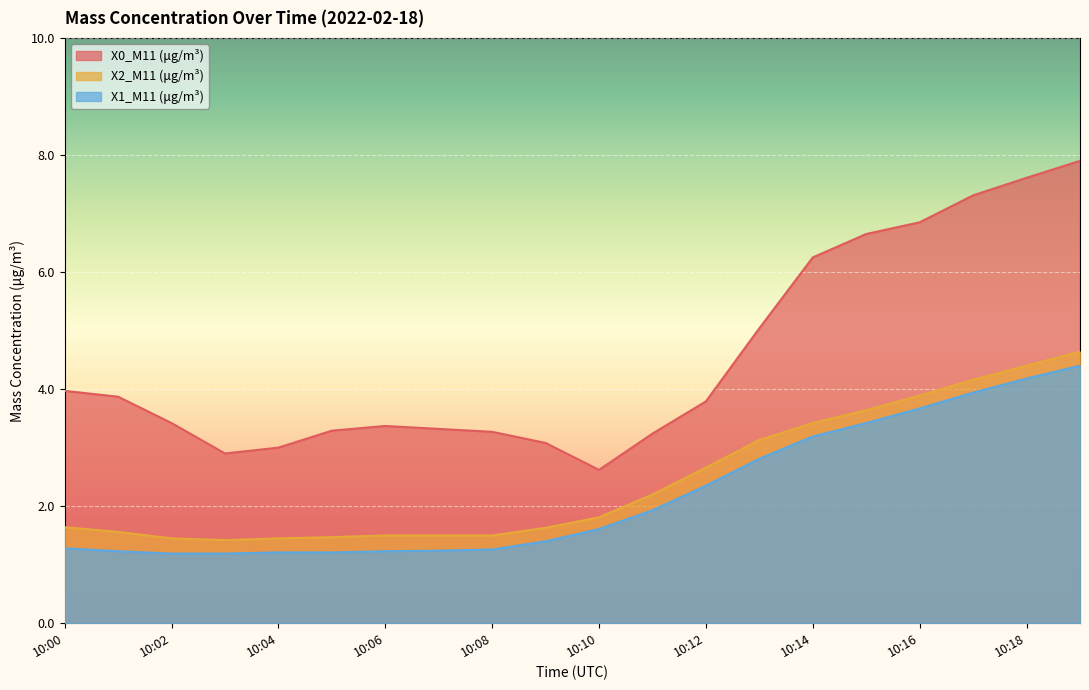

Where is the first local minimum for X0_M11 (μg/m³)?

10:03